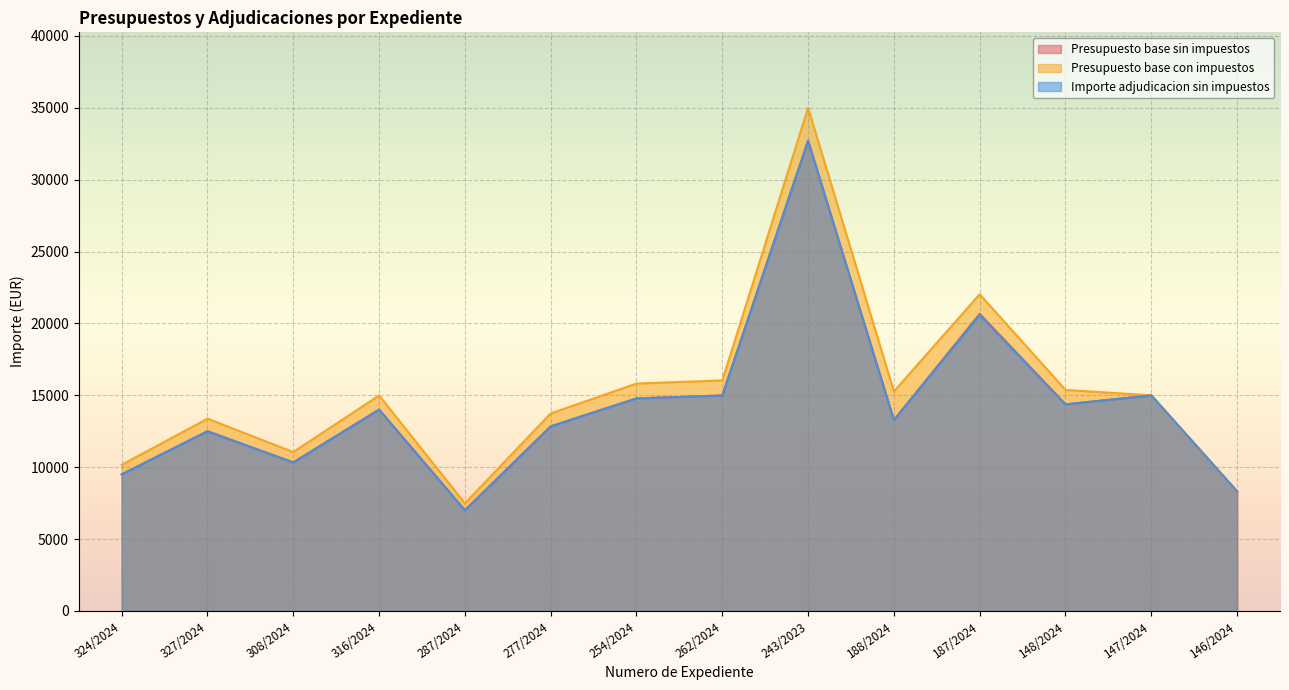

At which category does Presupuesto base sin impuestos reach its first local valley?

308/2024